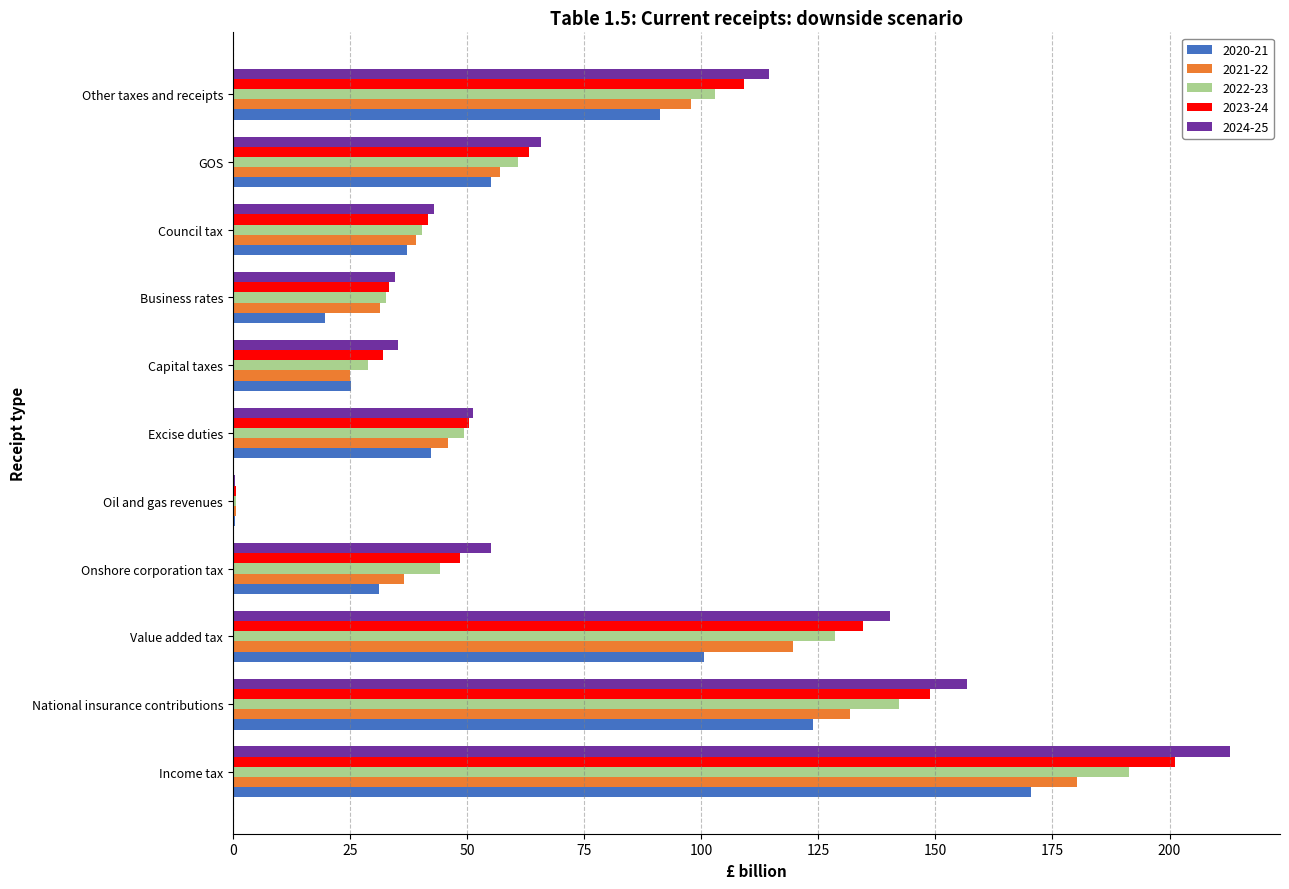

Where is 2024-25 nearest to the value 106?

Other taxes and receipts